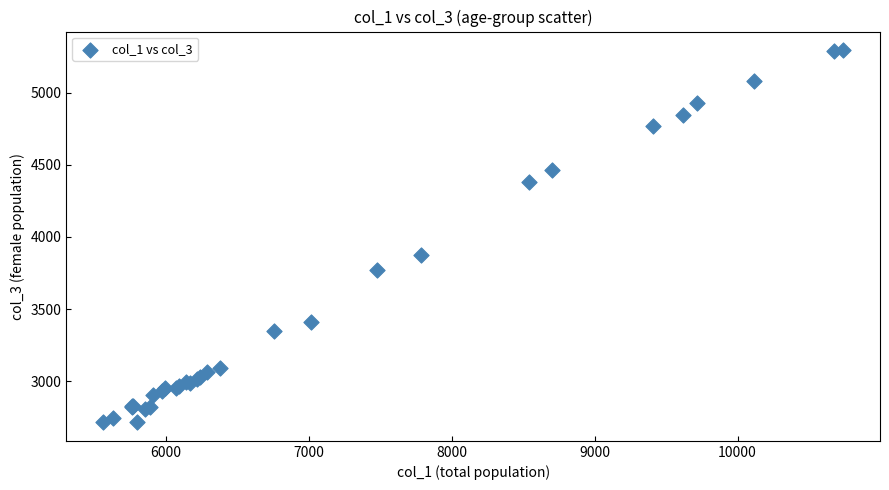

What Y value in the scatter plot is closest to 4005?

3878